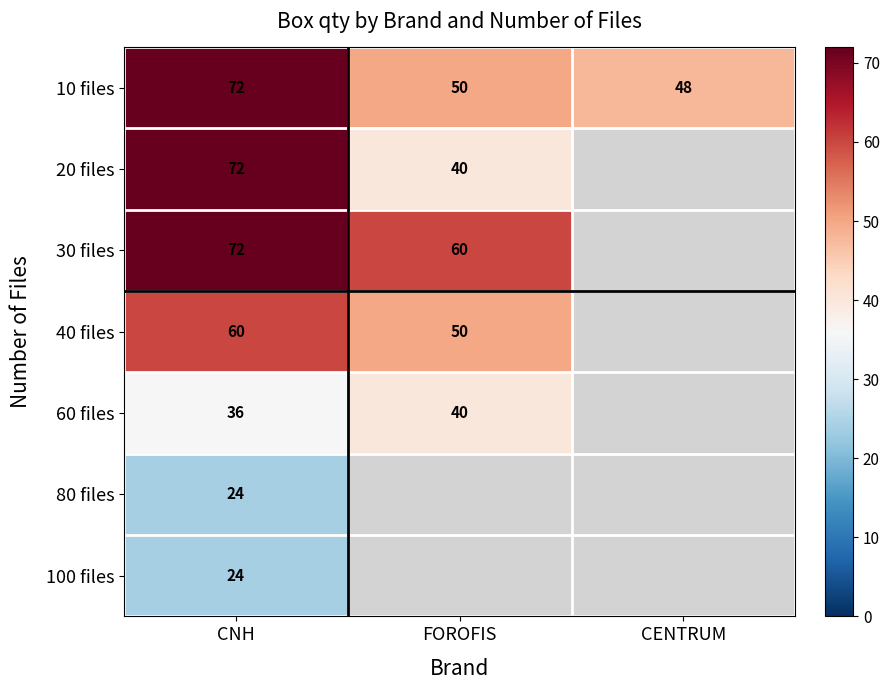

True or false: 60 files has a value of 40 at FOROFIS.

True